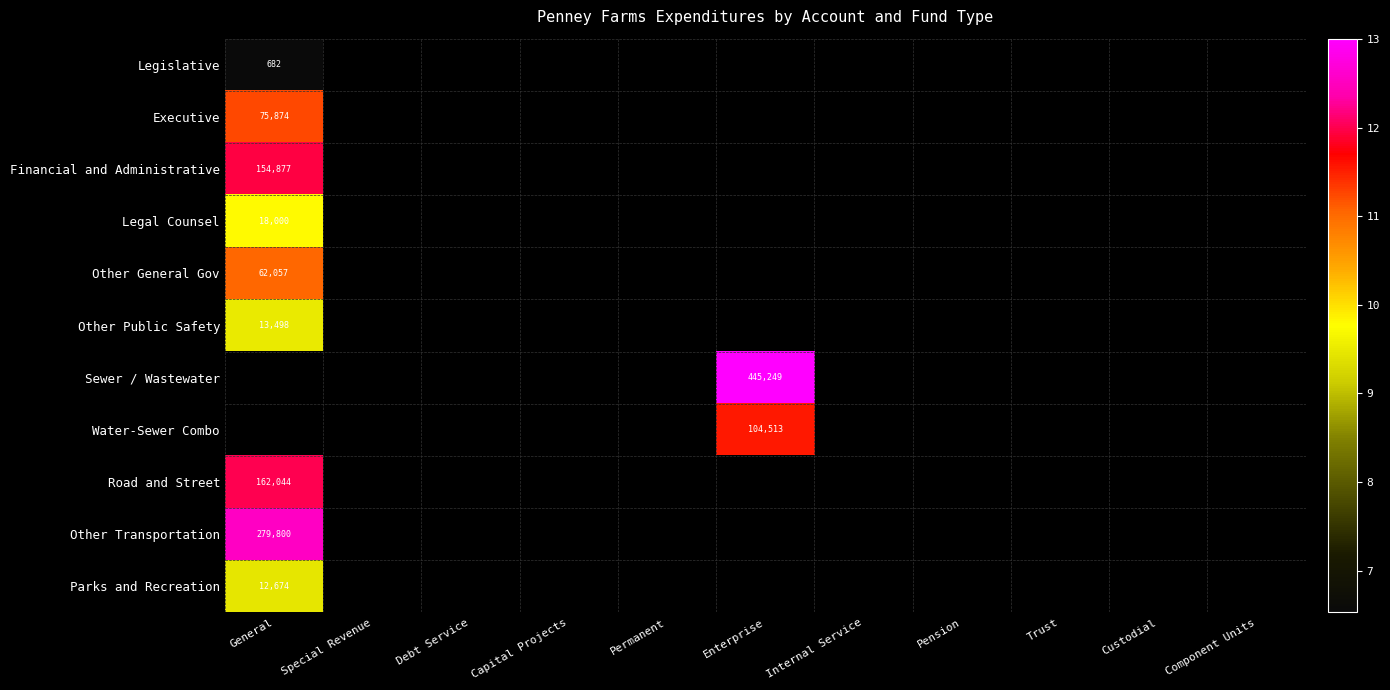

At which label does Executive reach its minimum?

General